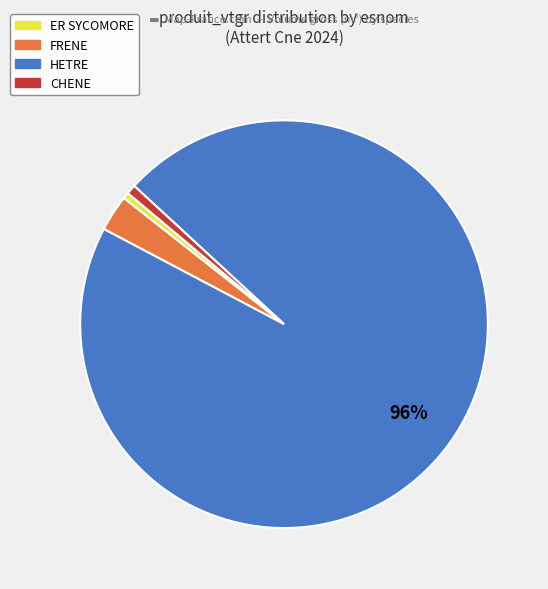

Does any single category account for the majority?

Yes